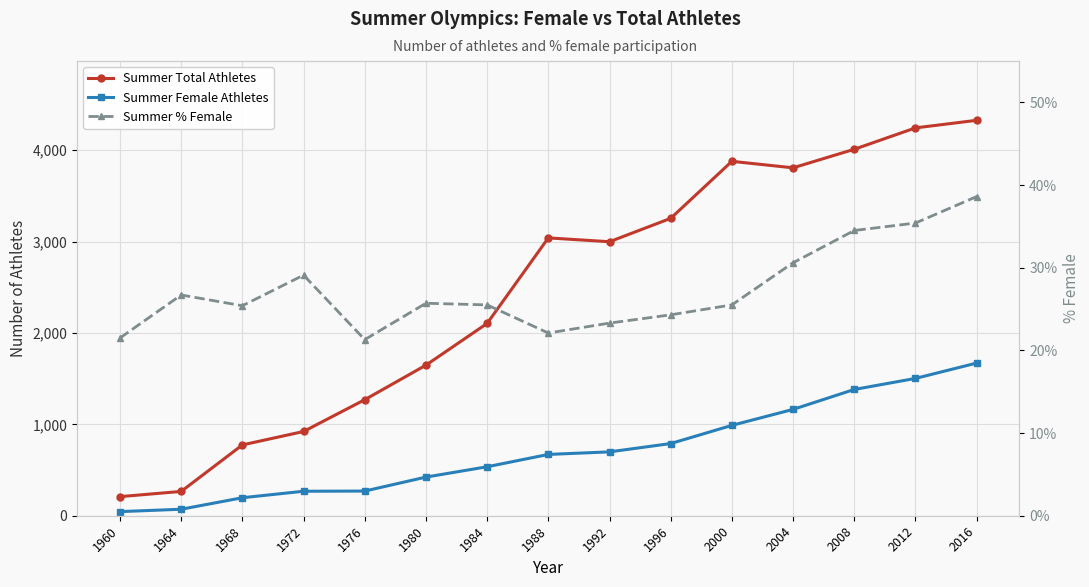

Which series has the largest range (max minus min)?

Summer Total Athletes